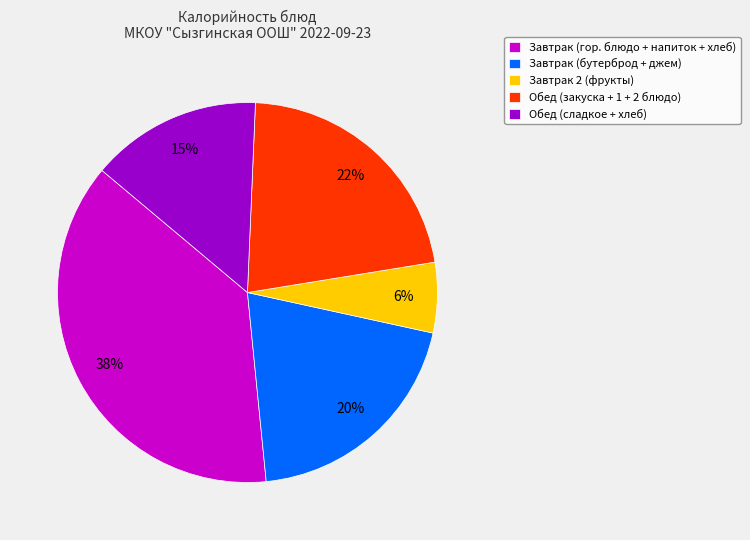

Is there a majority slice in this chart?

No